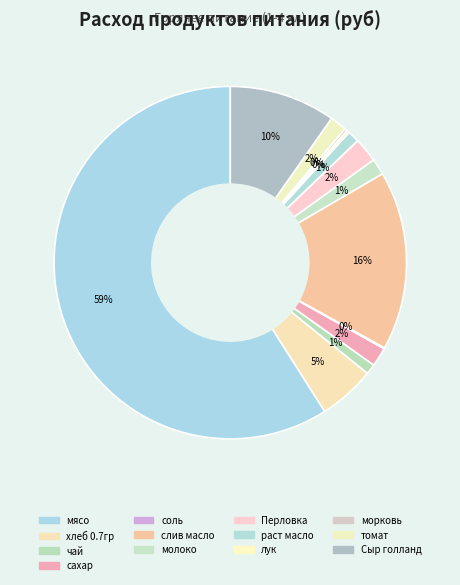

The лук slice represents 0% of the pie. True or false?

True